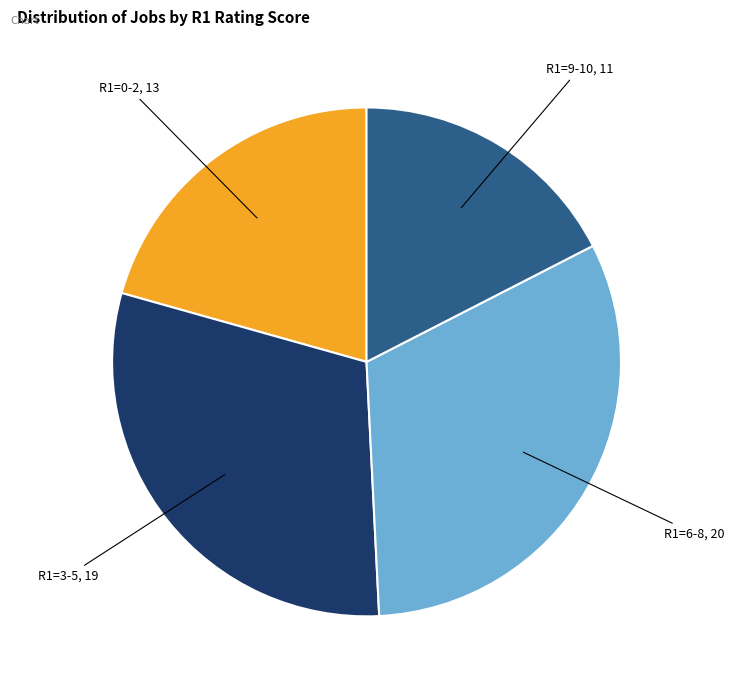

The R1=9-10 slice represents 5% of the pie. True or false?

False